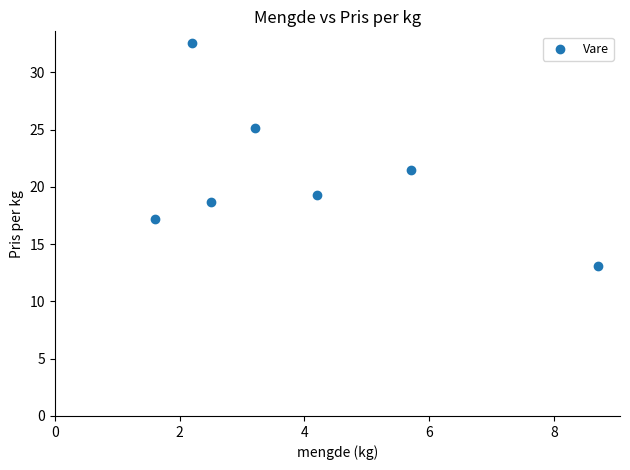

What is the range of Y values (max minus min)?

19.5